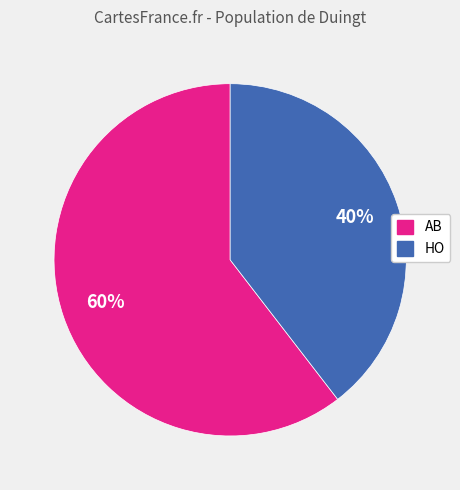

To the nearest percent, what is the combined percentage of AB and HO?

100%